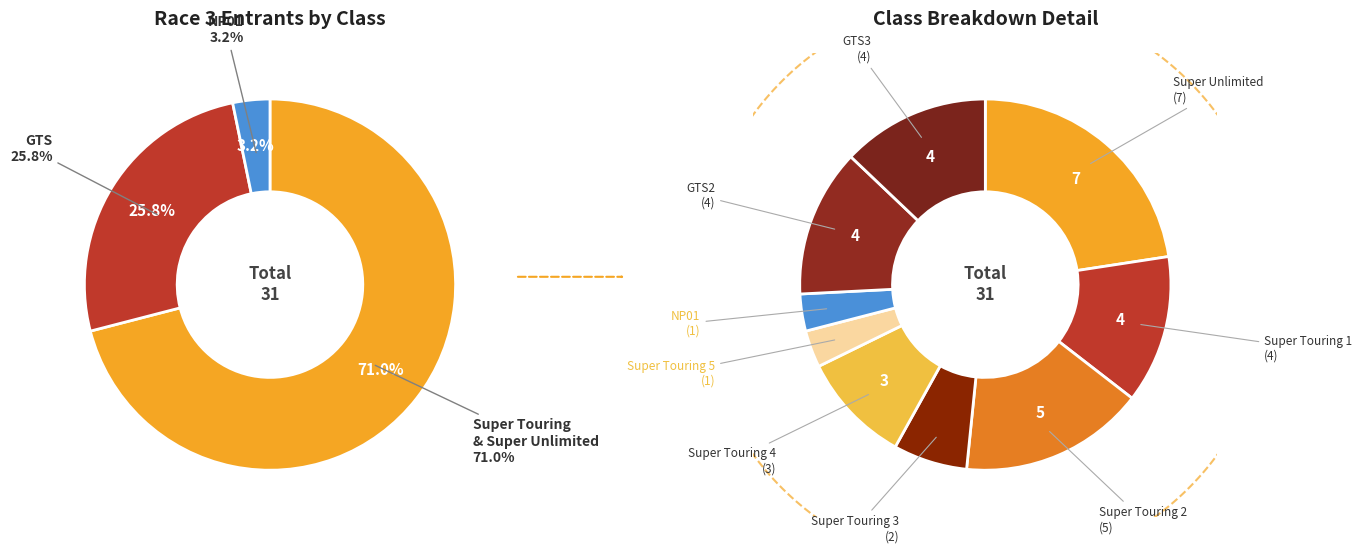

To the nearest percent, what is the difference between the largest and smallest slice percentages?

19%